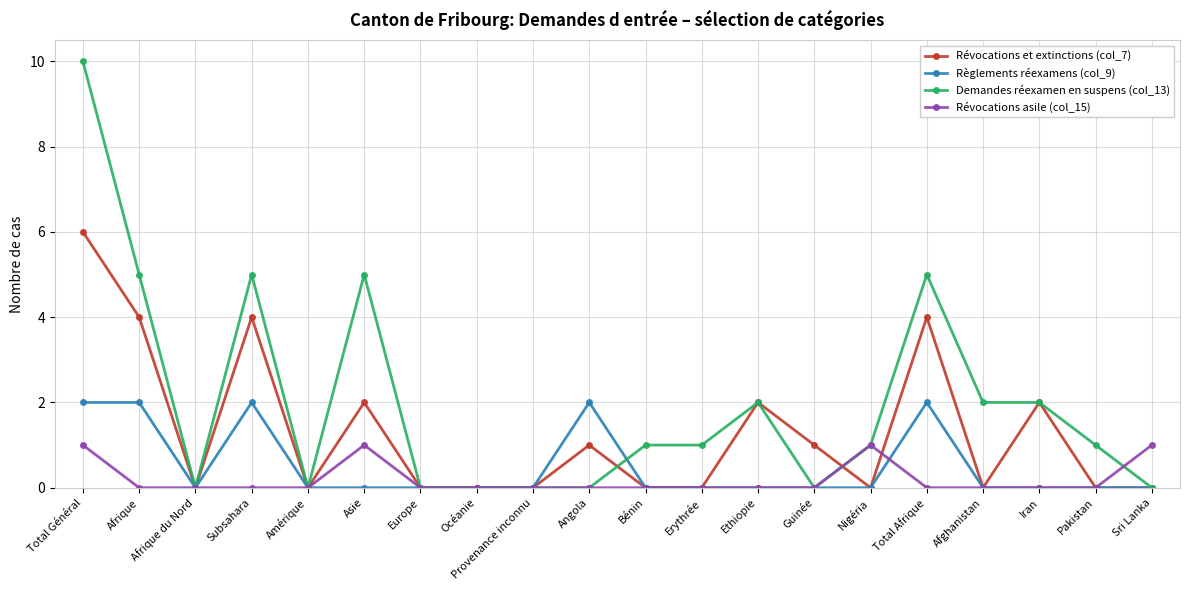

Reading left to right, what are all the values shown in this chart?

Révocations et extinctions (col_7): 6	4	0	4	0	2	0	0	0	1	0	0	2	1	0	4	0	2	0	0
Règlements réexamens (col_9): 2	2	0	2	0	0	0	0	0	2	0	0	0	0	0	2	0	0	0	0
Demandes réexamen en suspens (col_13): 10	5	0	5	0	5	0	0	0	0	1	1	2	0	1	5	2	2	1	0
Révocations asile (col_15): 1	0	0	0	0	1	0	0	0	0	0	0	0	0	1	0	0	0	0	1